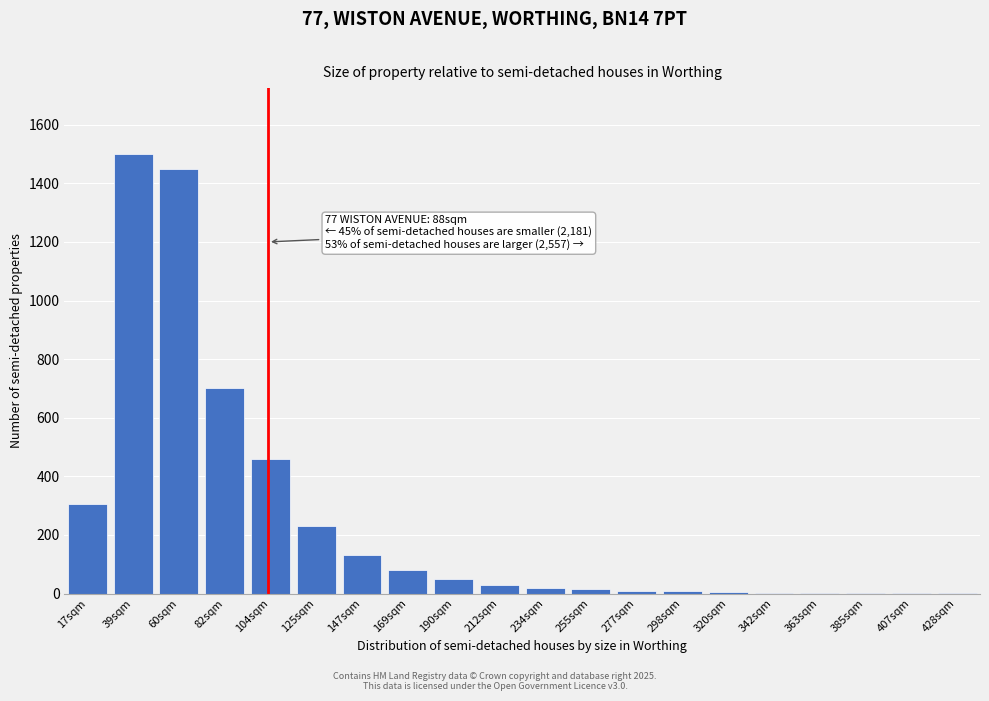

Which category has the highest value across all series?

39sqm